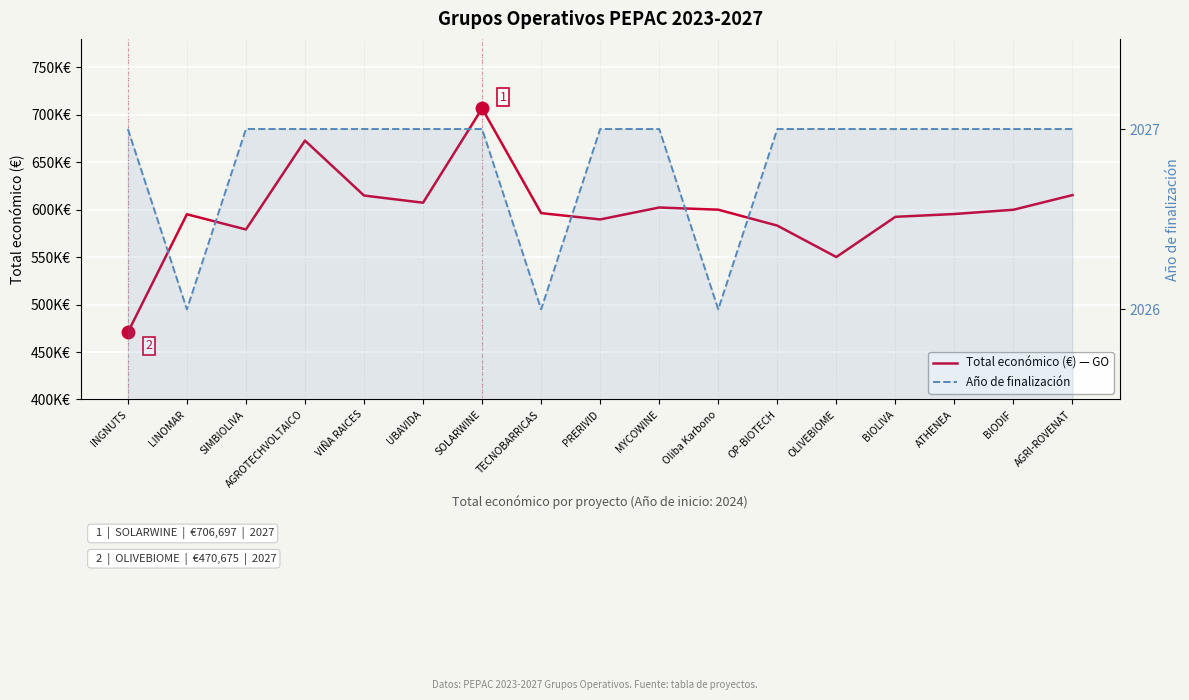

What is the spread (max minus min) of values at SIMBIOLIVA?

577125.0